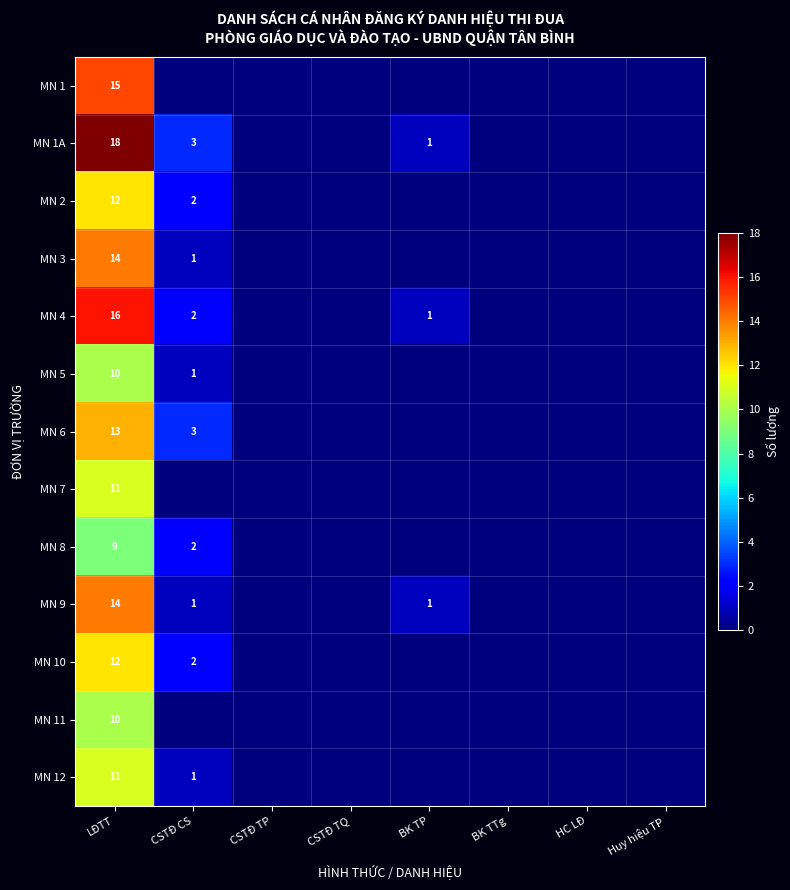

What is the spread (max minus min) of values at LĐTT?

9